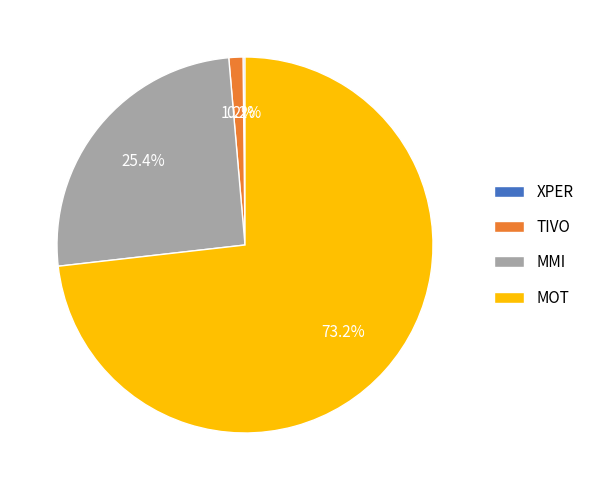

Which category accounts for the majority?

MOT